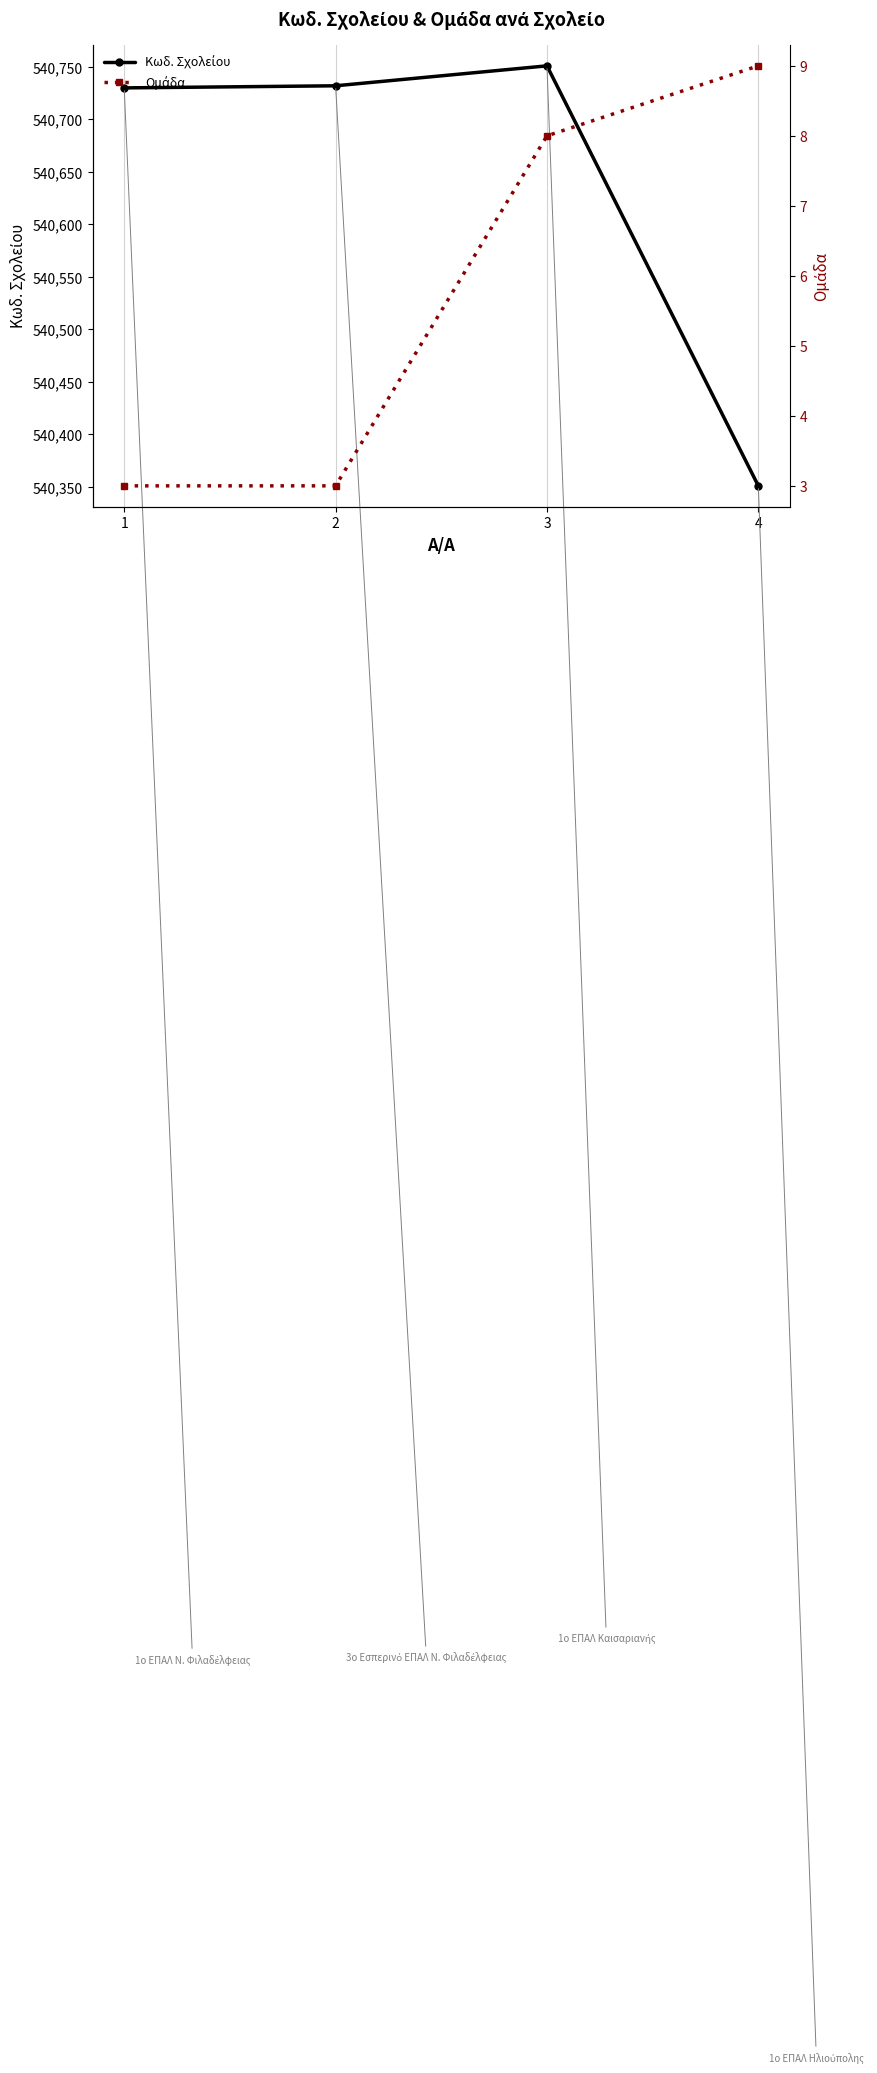

How many data points in Ομάδα are above 8?

1